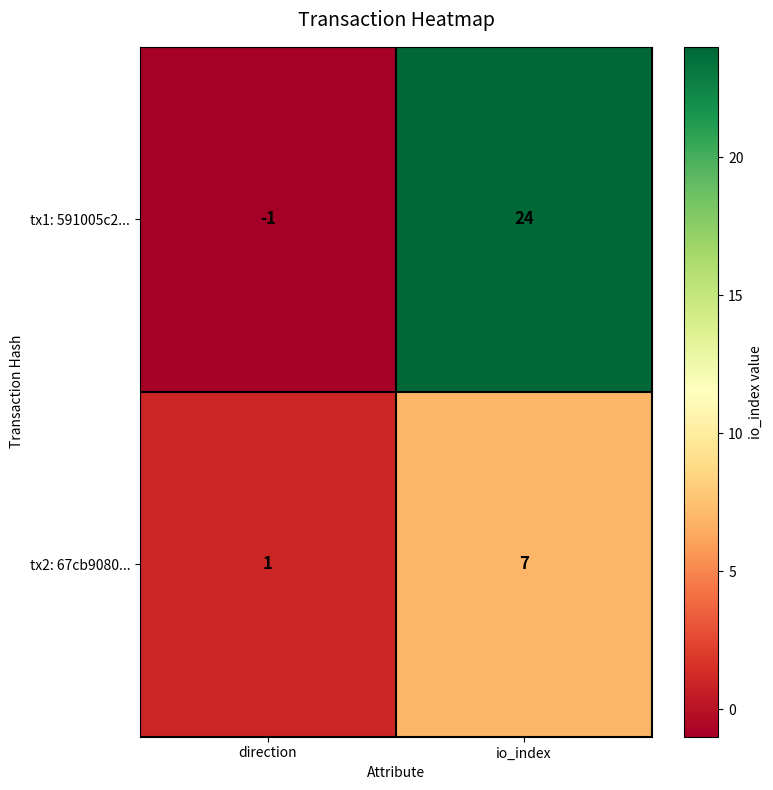

At which category does the chart reach its peak across all series?

io_index